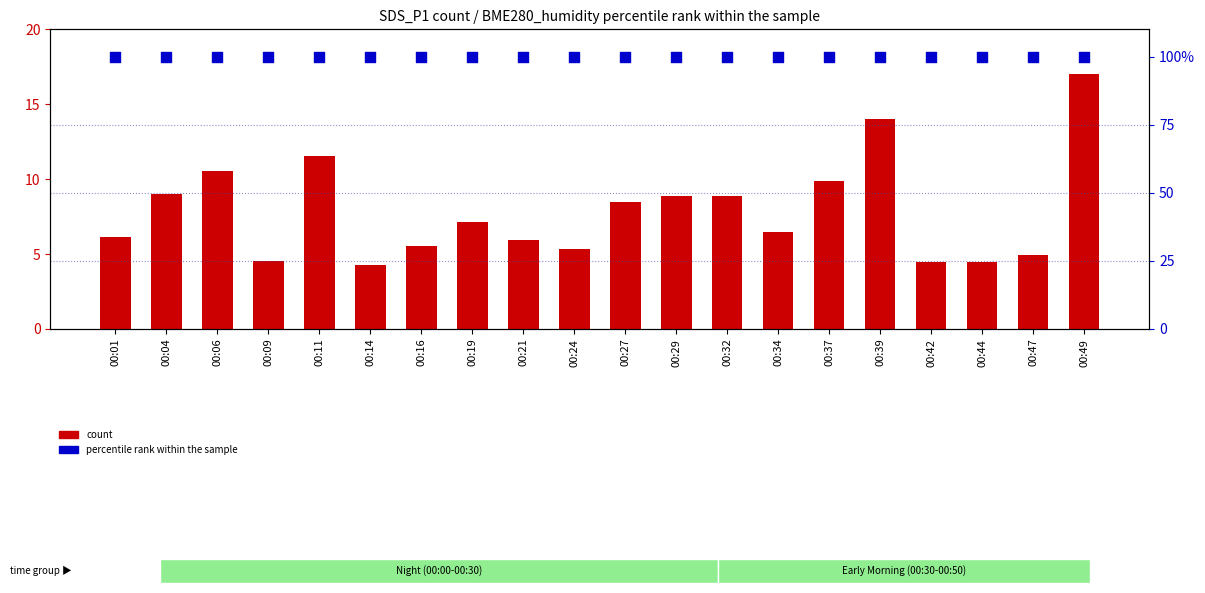

What is the total value across all series at 00:21?

106.0